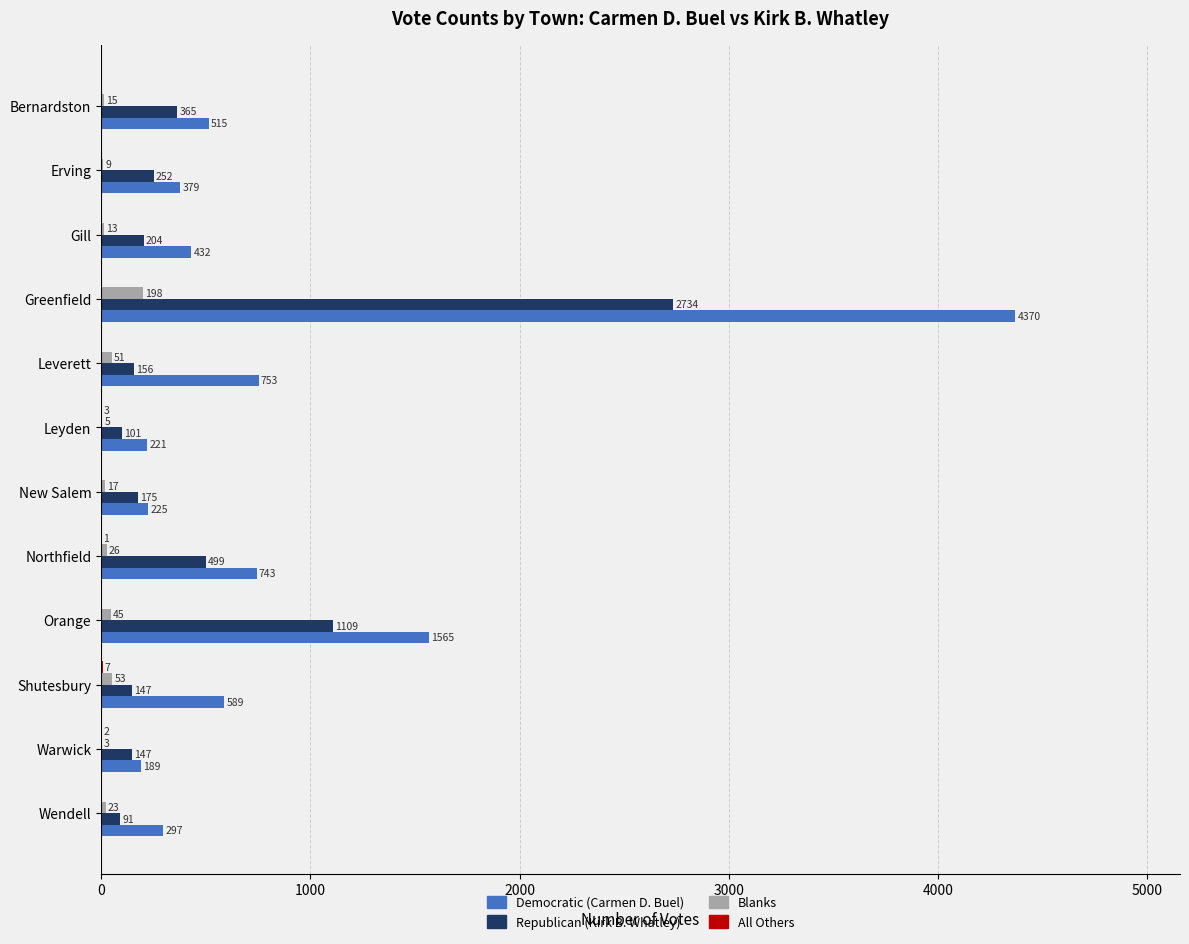

The value of Democratic (Carmen D. Buel) at Greenfield is 4370. True or false?

True